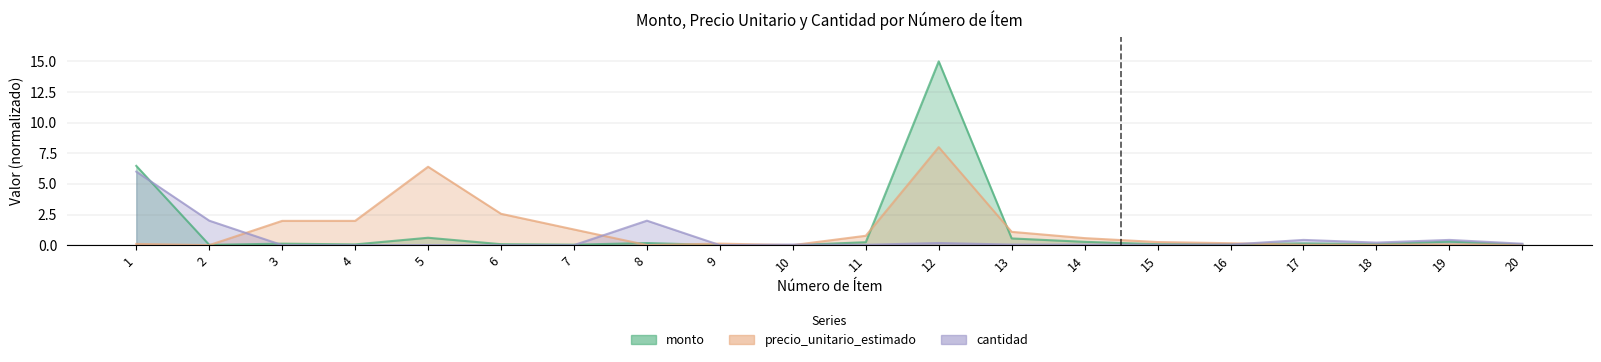

Between which two adjacent categories do precio_unitario_estimado and cantidad first intersect?

2 and 3